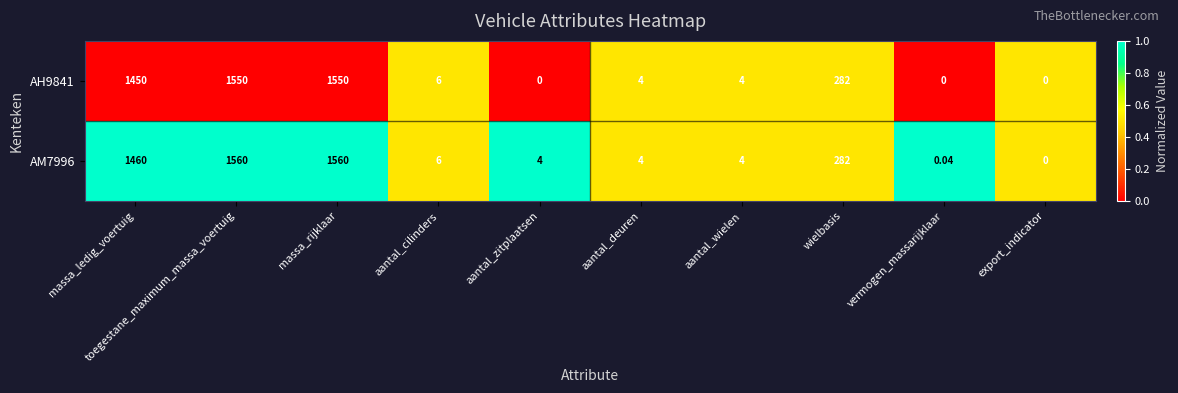

Where is AH9841 nearest to the value 775?

wielbasis